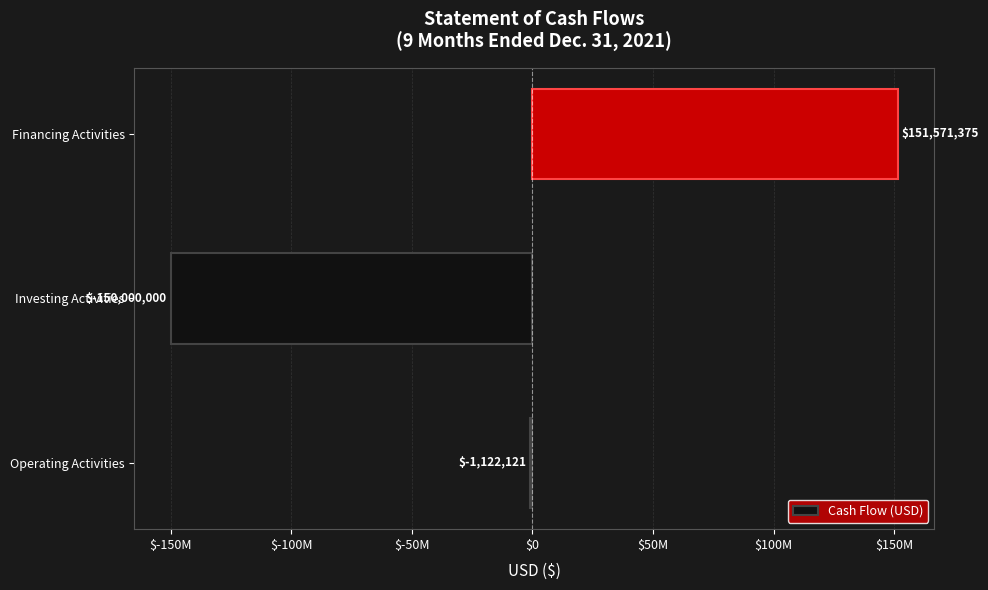

Does the chart contain stacked bars?

No